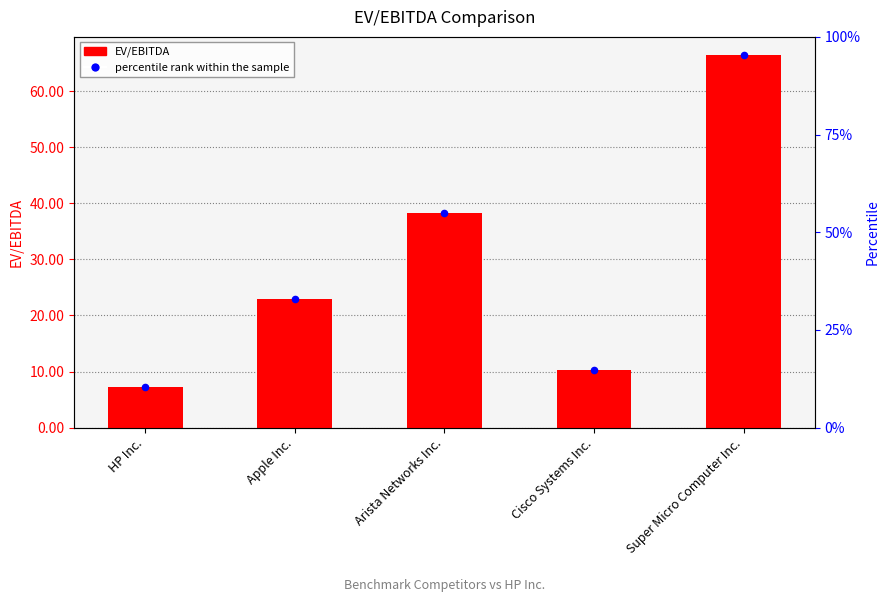

Which series reaches the maximum Y coordinate?

EV/EBITDA